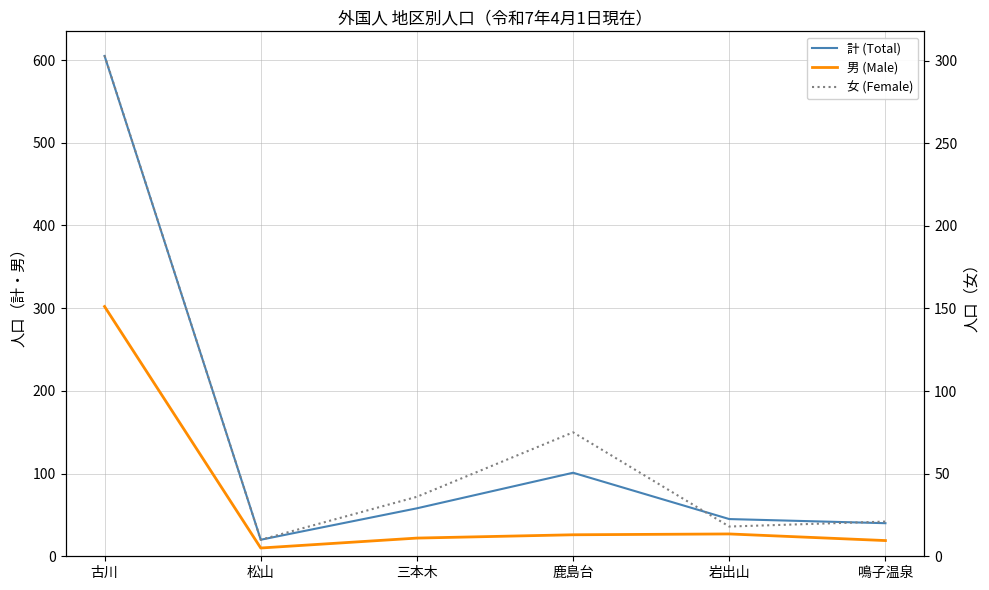

Reading left to right, list all the values displayed in this chart.

計 (Total): 605	20	58	101	45	40
男 (Male): 302	10	22	26	27	19
女 (Female): 303	10	36	75	18	21